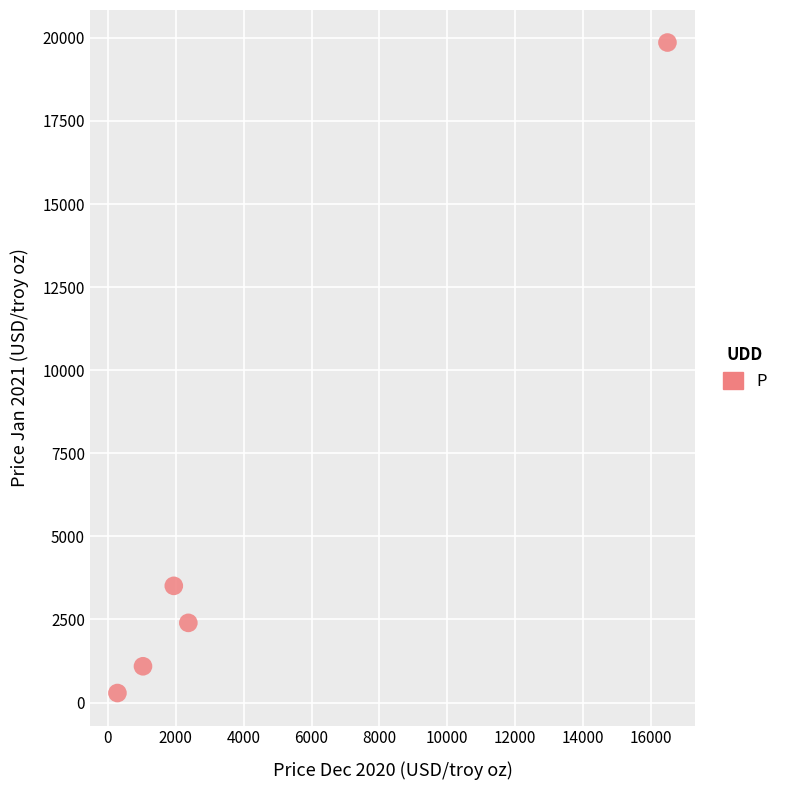

What Y value in the scatter plot is closest to 10072?

3510.5